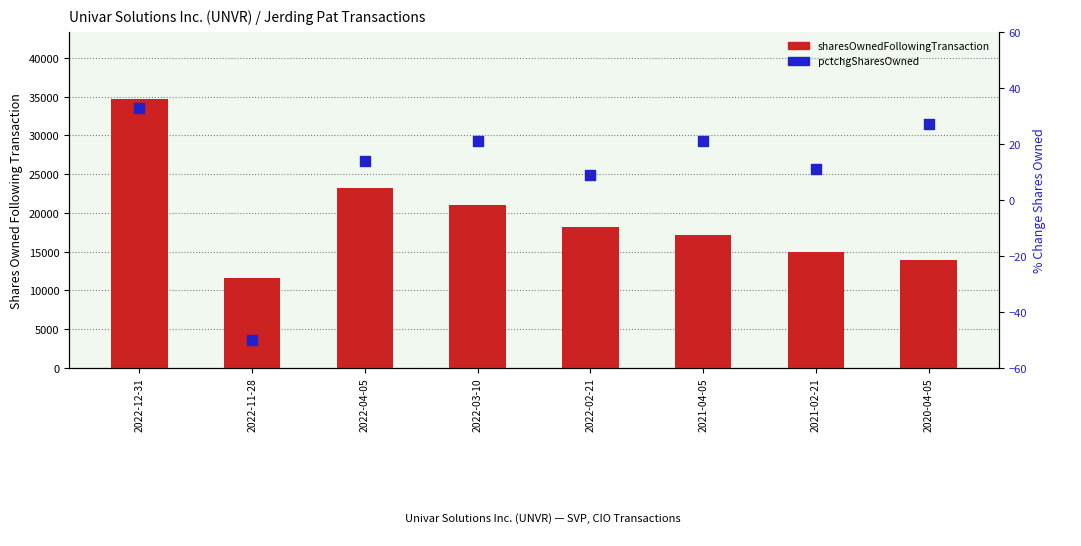

Which series contains the lowest Y value?

pctchgSharesOwned